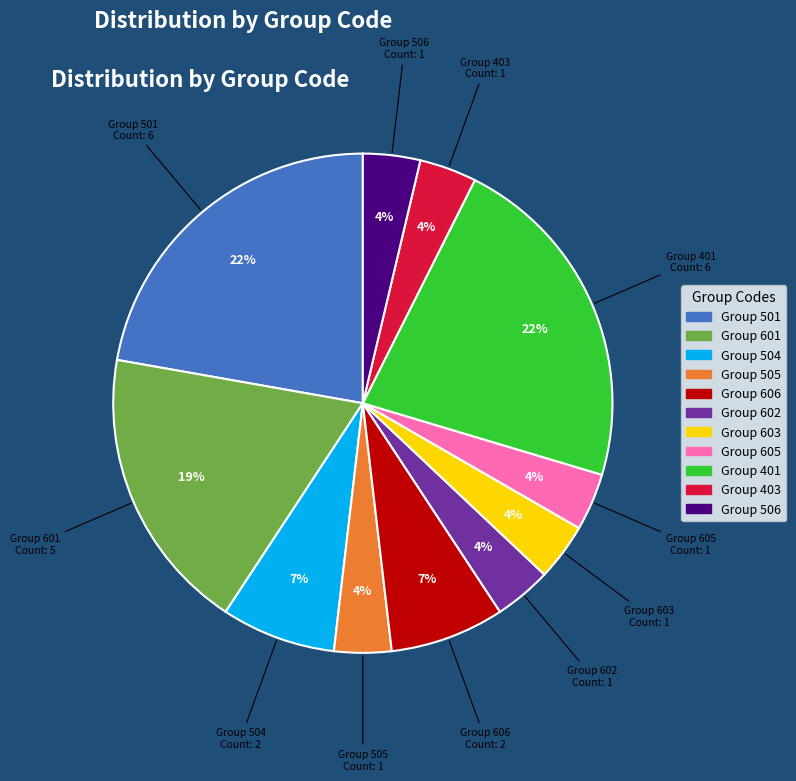

How many slices are in this pie chart?

11